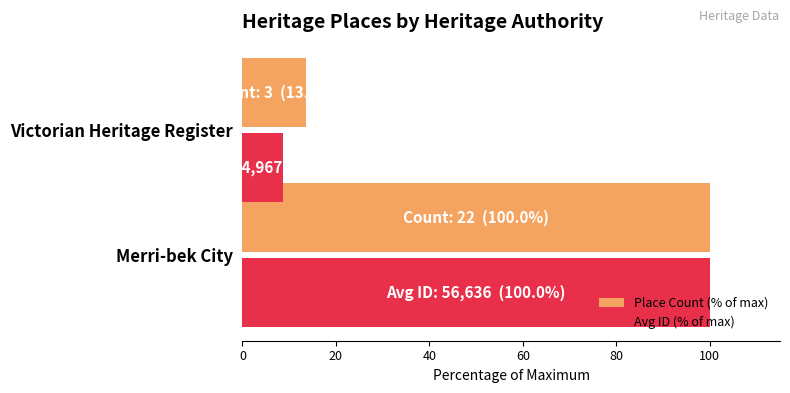

How many data points in Place Count (% of max) are less than 100?

1